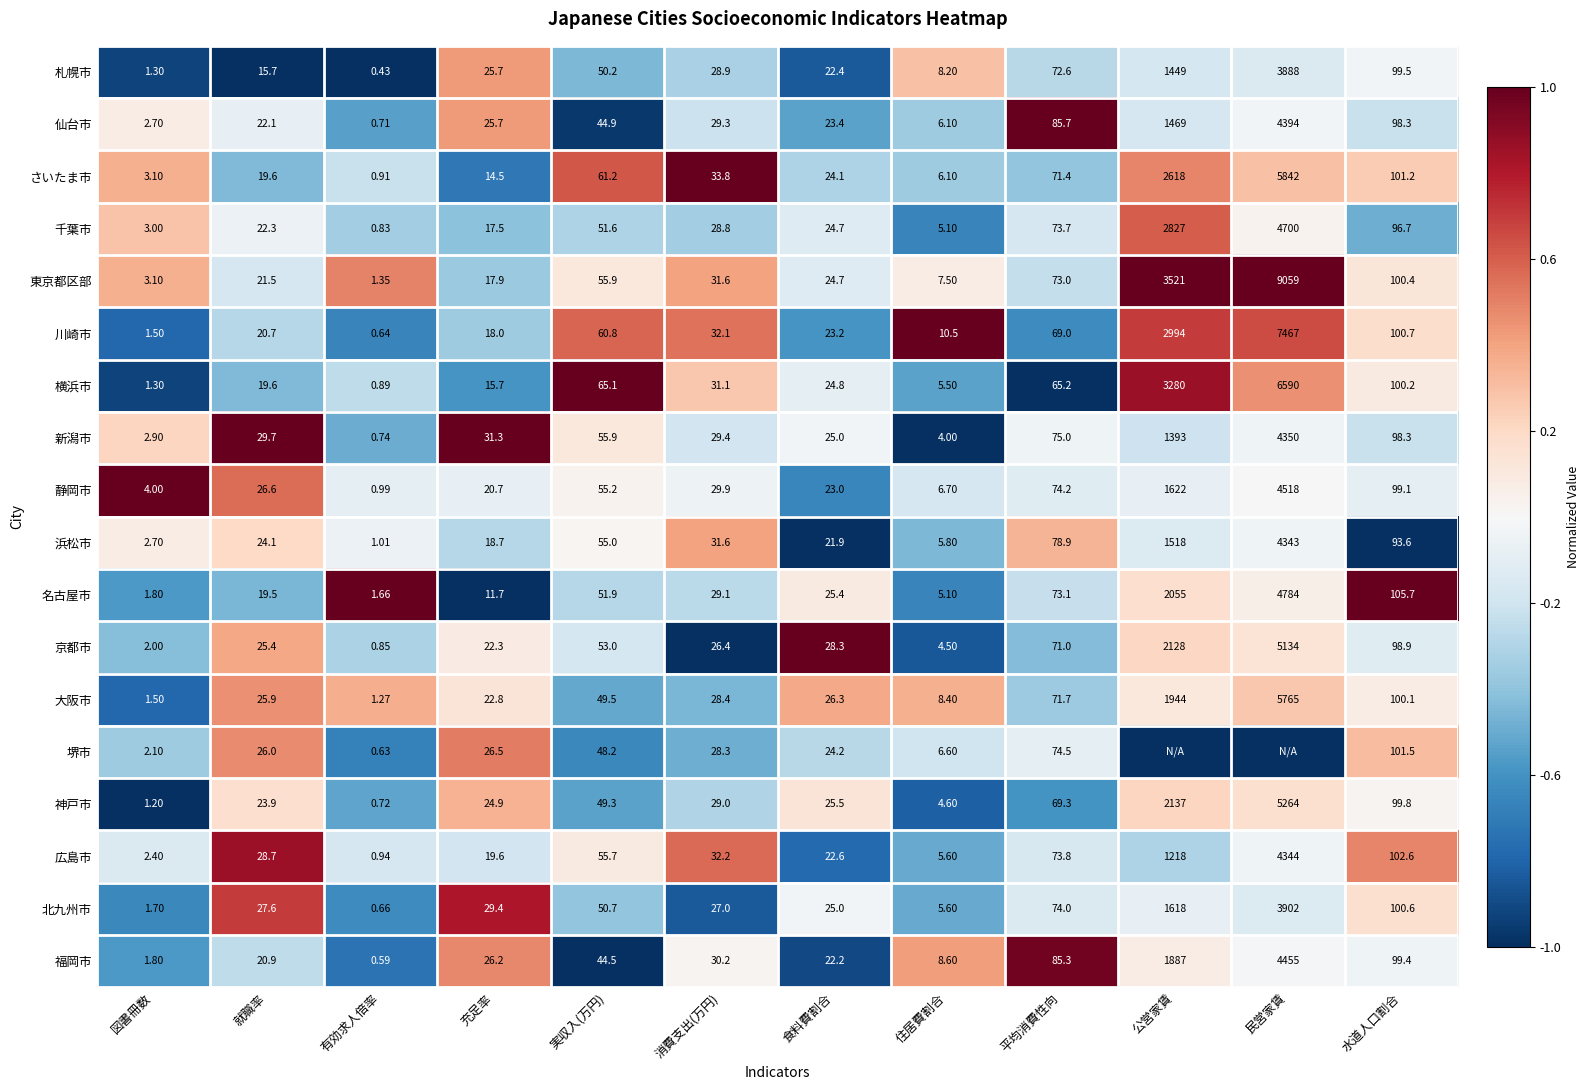

Which category has the lowest value in the 浜松市 series?

有効求人倍率